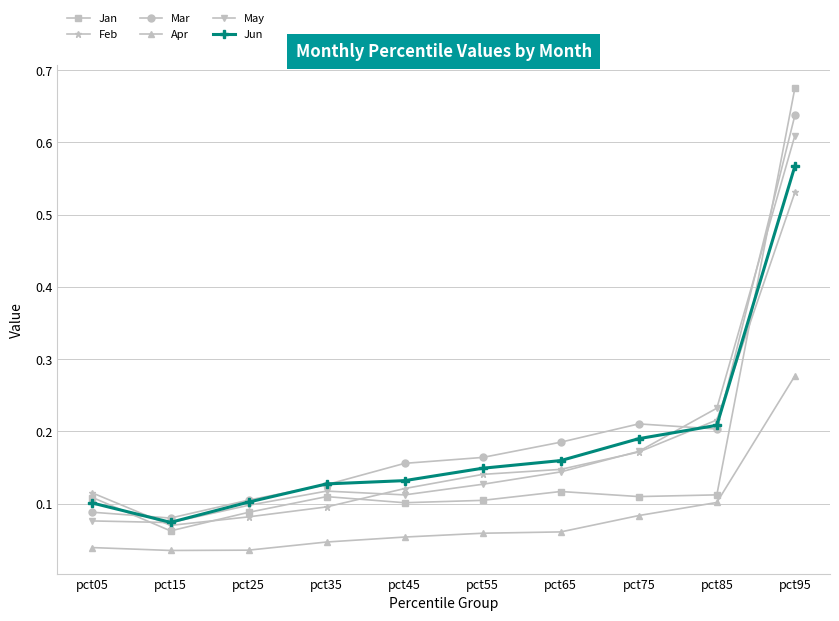

How many lines are shown in the chart?

6